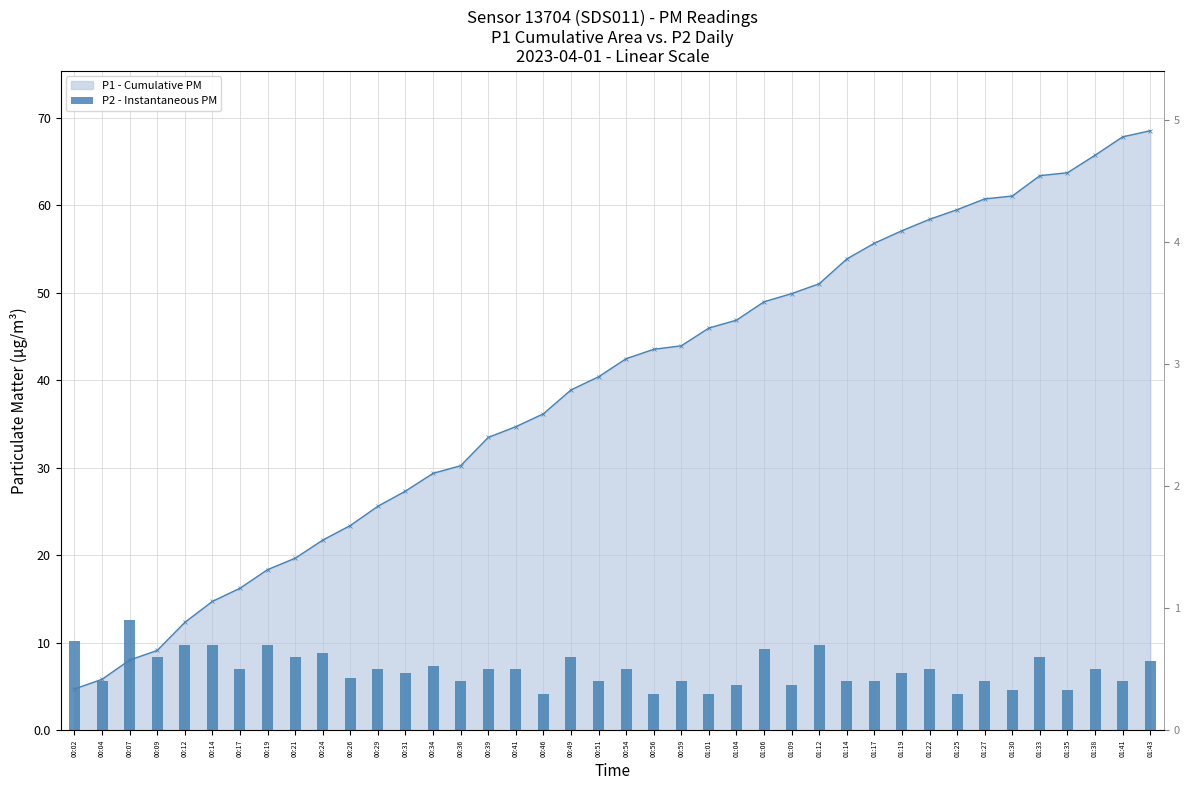

Reading left to right, what are all the values shown in this chart?

0.7	0.4	0.9	0.6	0.7	0.7	0.5	0.7	0.6	0.6	0.4	0.5	0.5	0.5	0.4	0.5	0.5	0.3	0.6	0.4	0.5	0.3	0.4	0.3	0.4	0.7	0.4	0.7	0.4	0.4	0.5	0.5	0.3	0.4	0.3	0.6	0.3	0.5	0.4	0.6